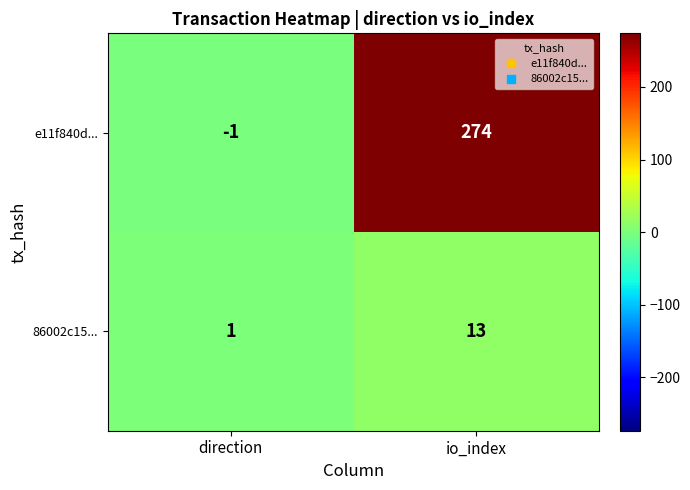

What is the spread (max minus min) of values at io_index?

261